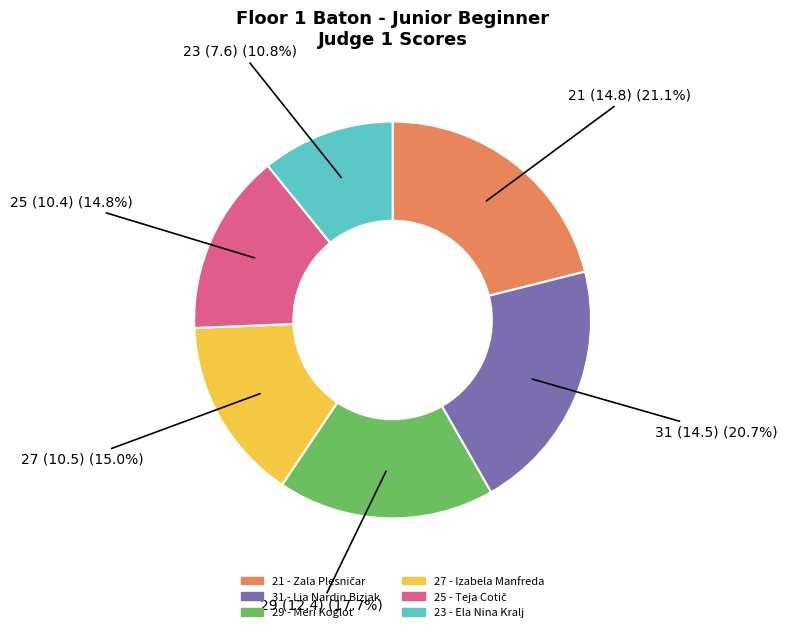

Is there any slice that represents more than half of the pie?

No